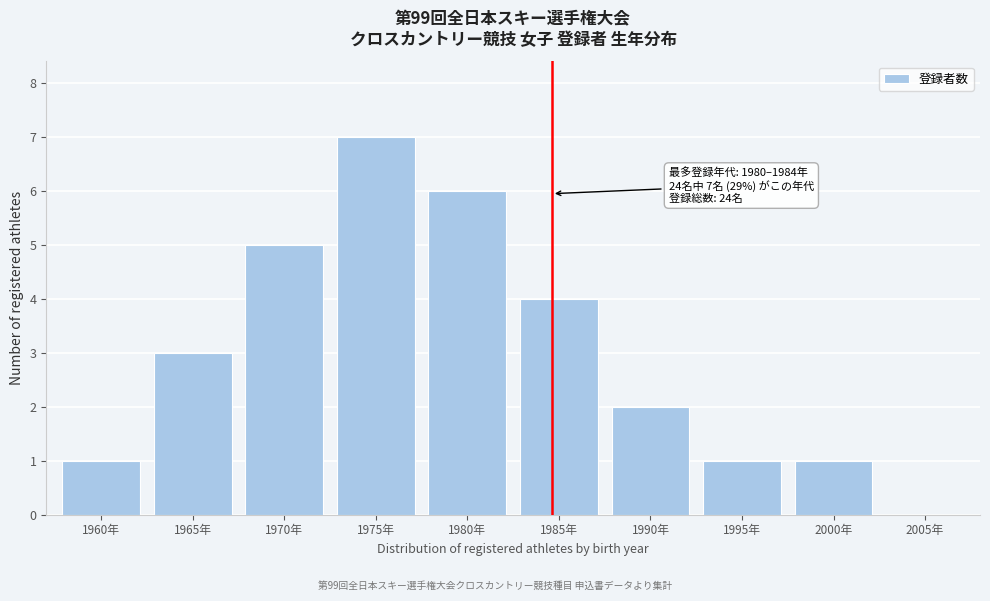

Reading right to left, transcribe all the data shown in this chart.

2005年=0	2000年=1	1995年=1	1990年=2	1985年=4	1980年=6	1975年=7	1970年=5	1965年=3	1960年=1